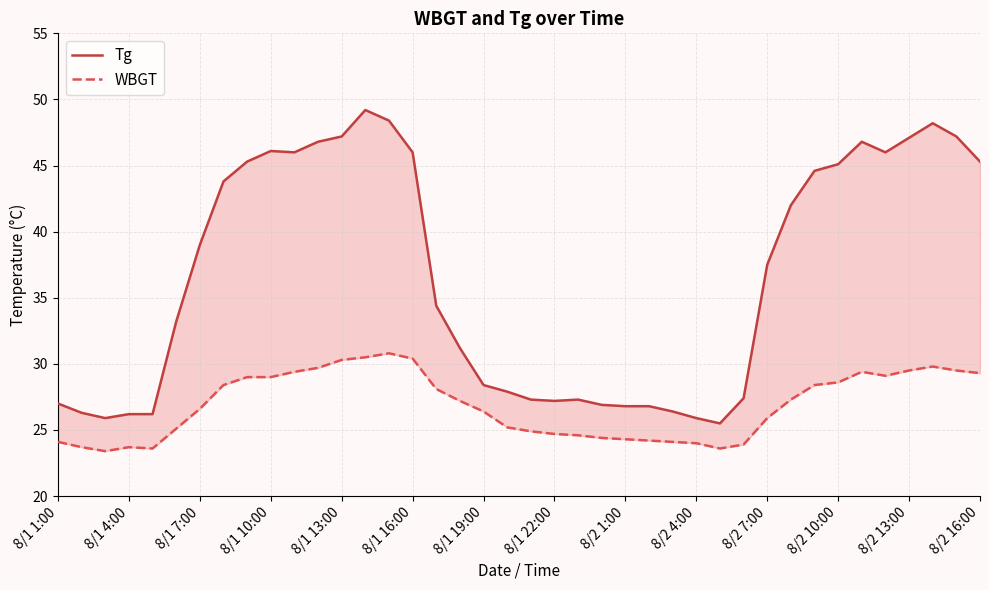

Where is WBGT nearest to the value 27?

17